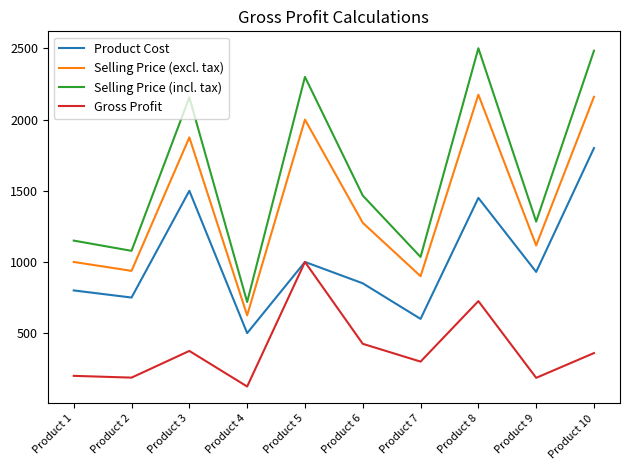

What are all the series names shown in the legend?

Product Cost, Selling Price (excl. tax), Selling Price (incl. tax), Gross Profit